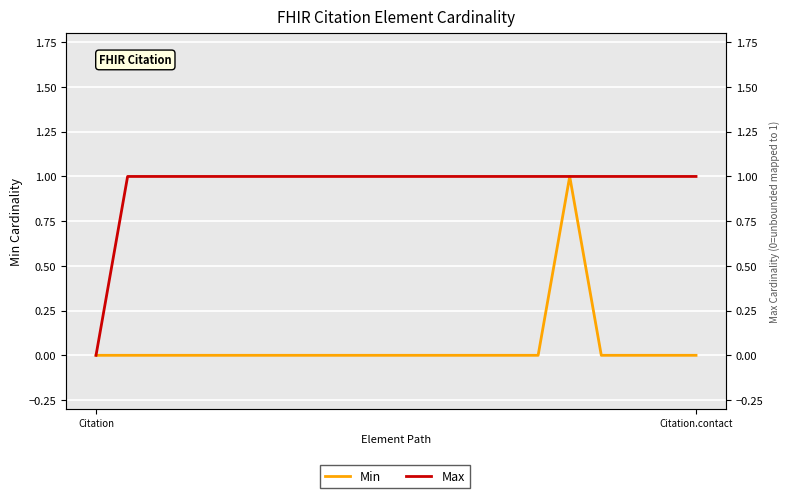

Rank the series at 5 from lowest to highest value.

Min, Max